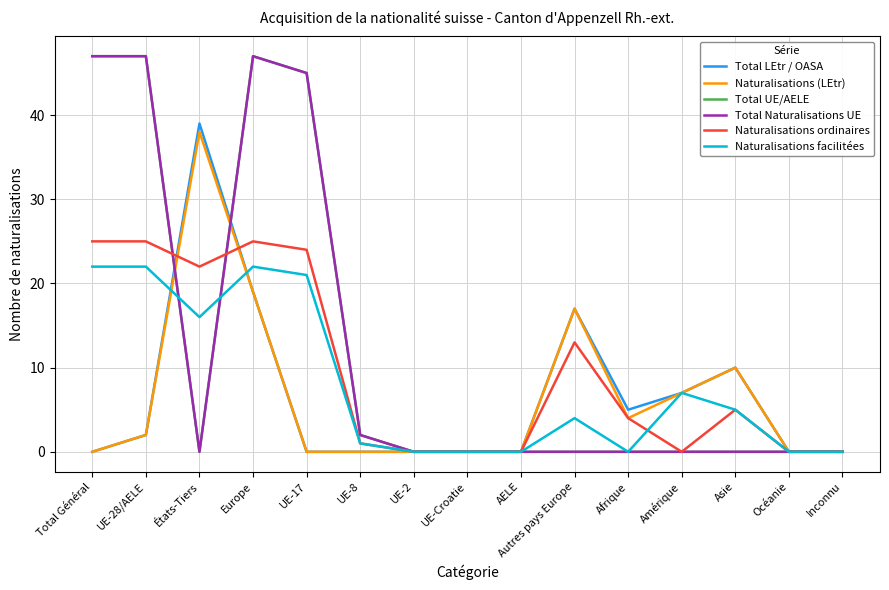

Does the chart display data point markers on the line(s)?

No